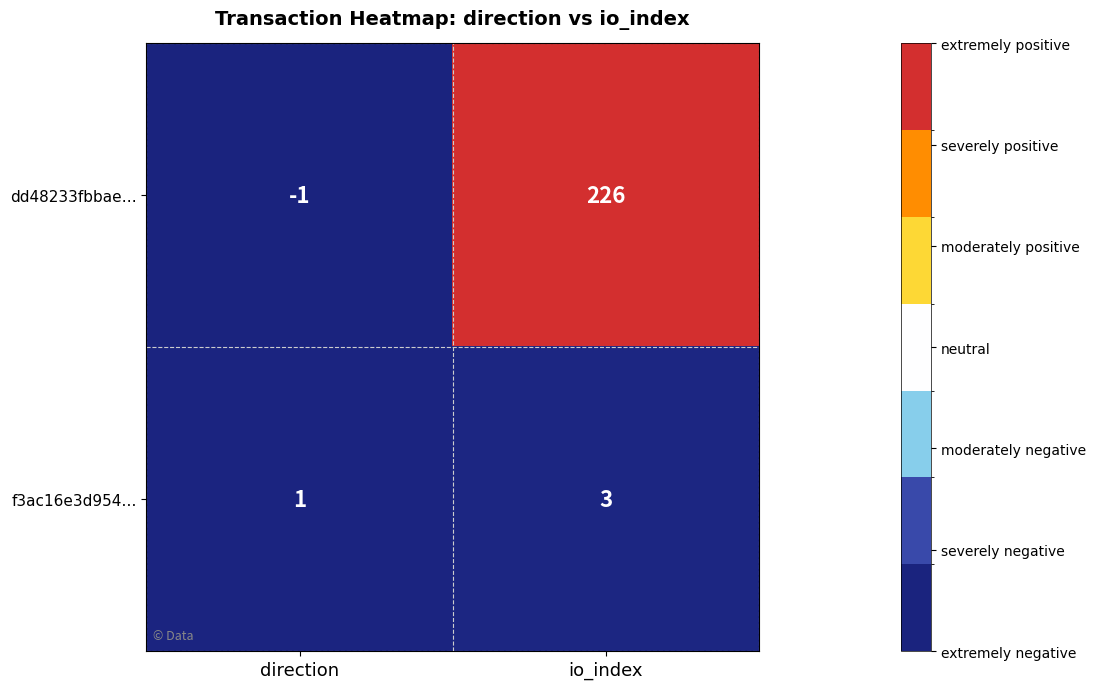

True or false: dd48233fbbae… has a value of 339 at io_index.

False